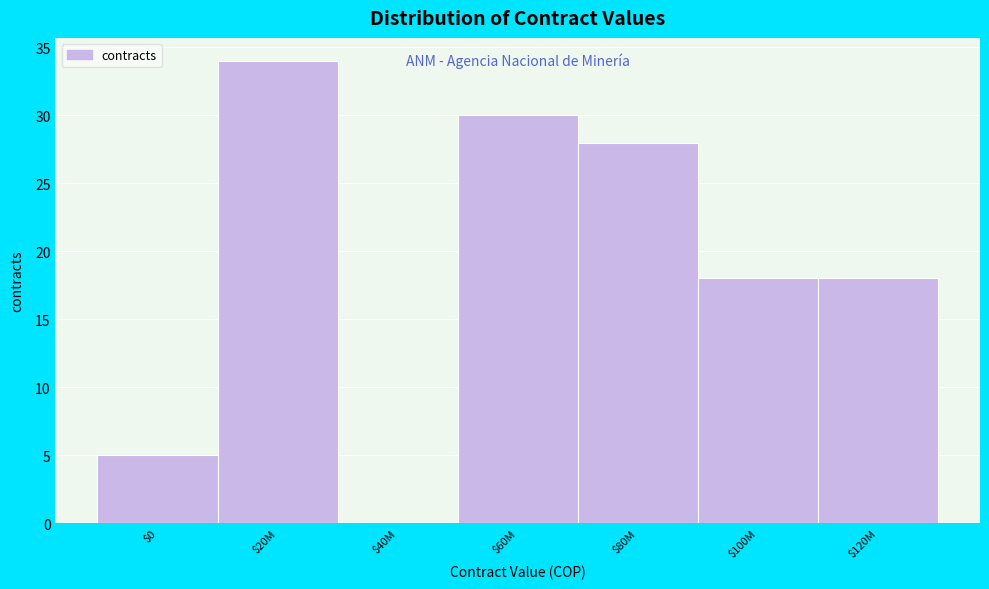

The chart shows a value of 8 at $0. True or false?

False